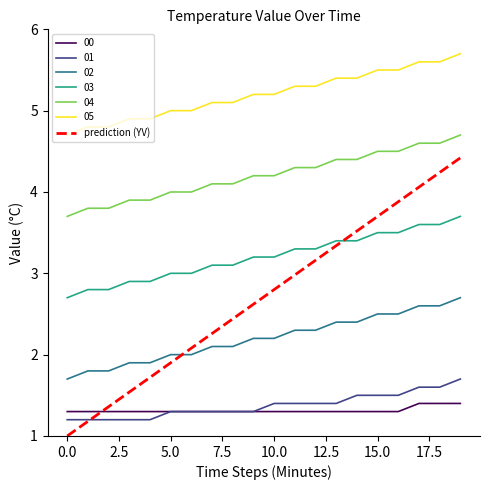

Which series has the largest range (max minus min)?

prediction (YV)